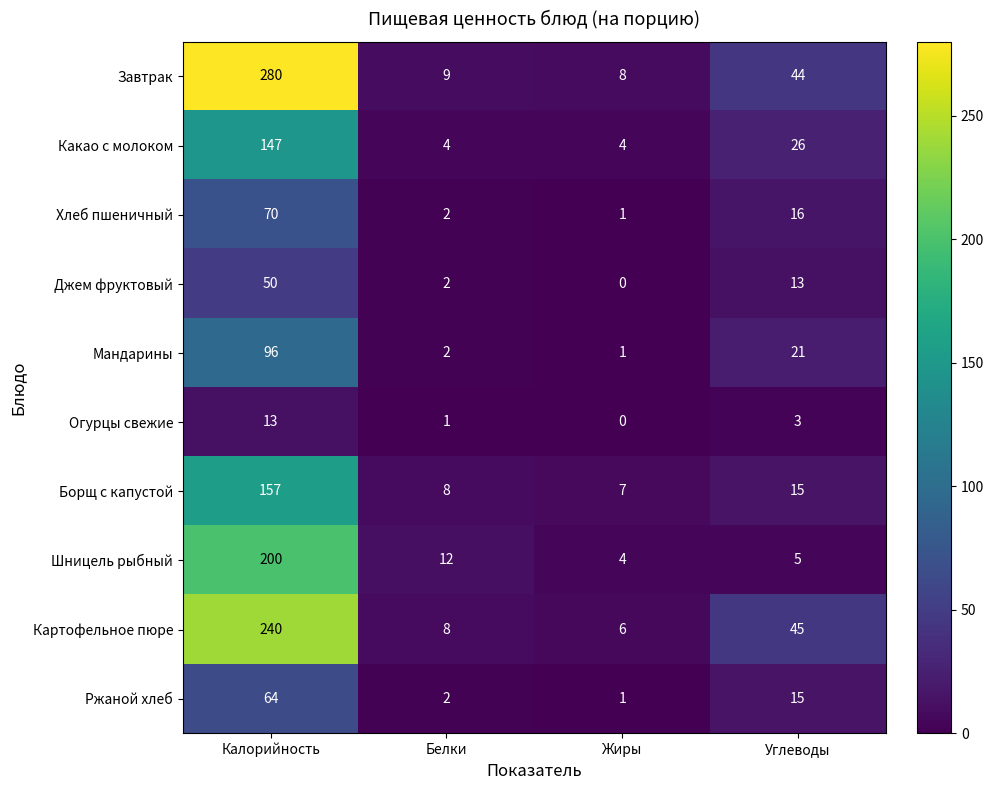

Rank the series by their maximum value, from highest to lowest.

Завтрак, Картофельное пюре, Шницель рыбный, Борщ с капустой, Какао с молоком, Мандарины, Хлеб пшеничный, Ржаной хлеб, Джем фруктовый, Огурцы свежие